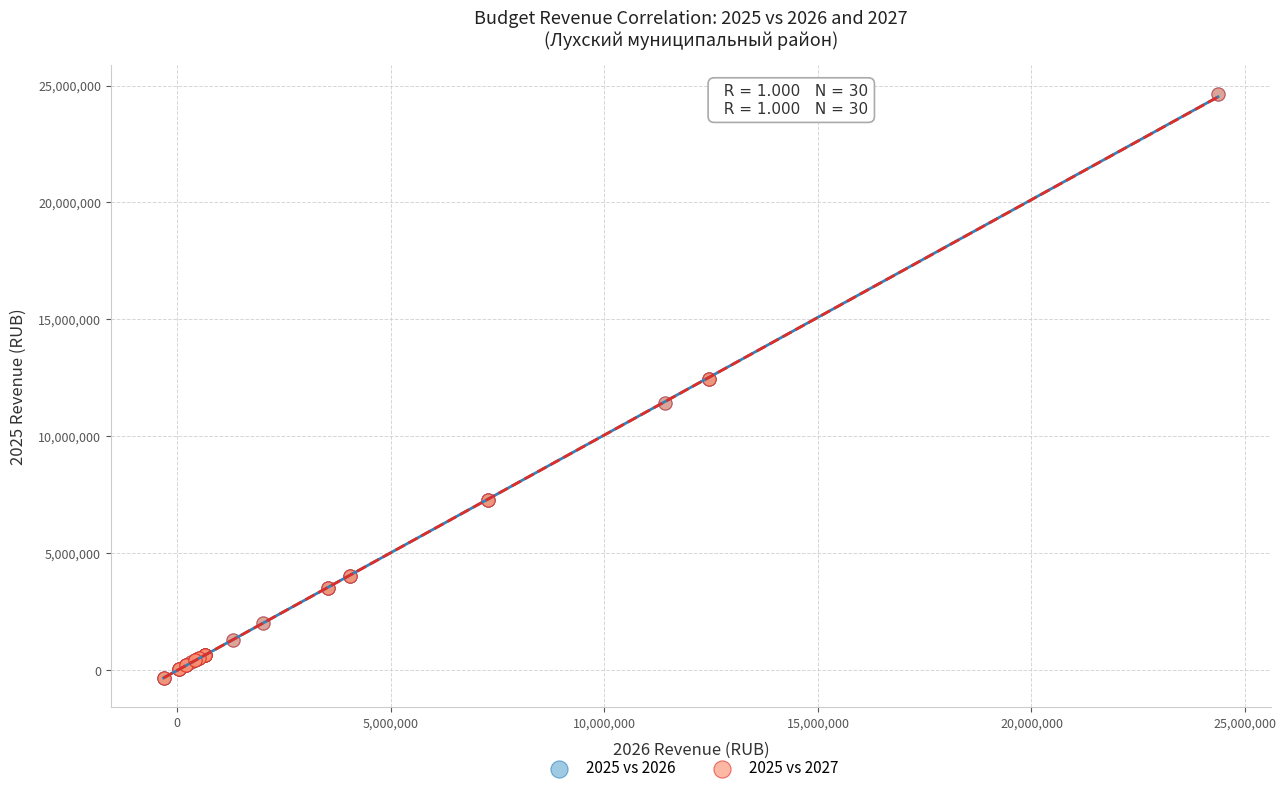

What are all the series names shown in the legend?

2025 vs 2026, 2025 vs 2027